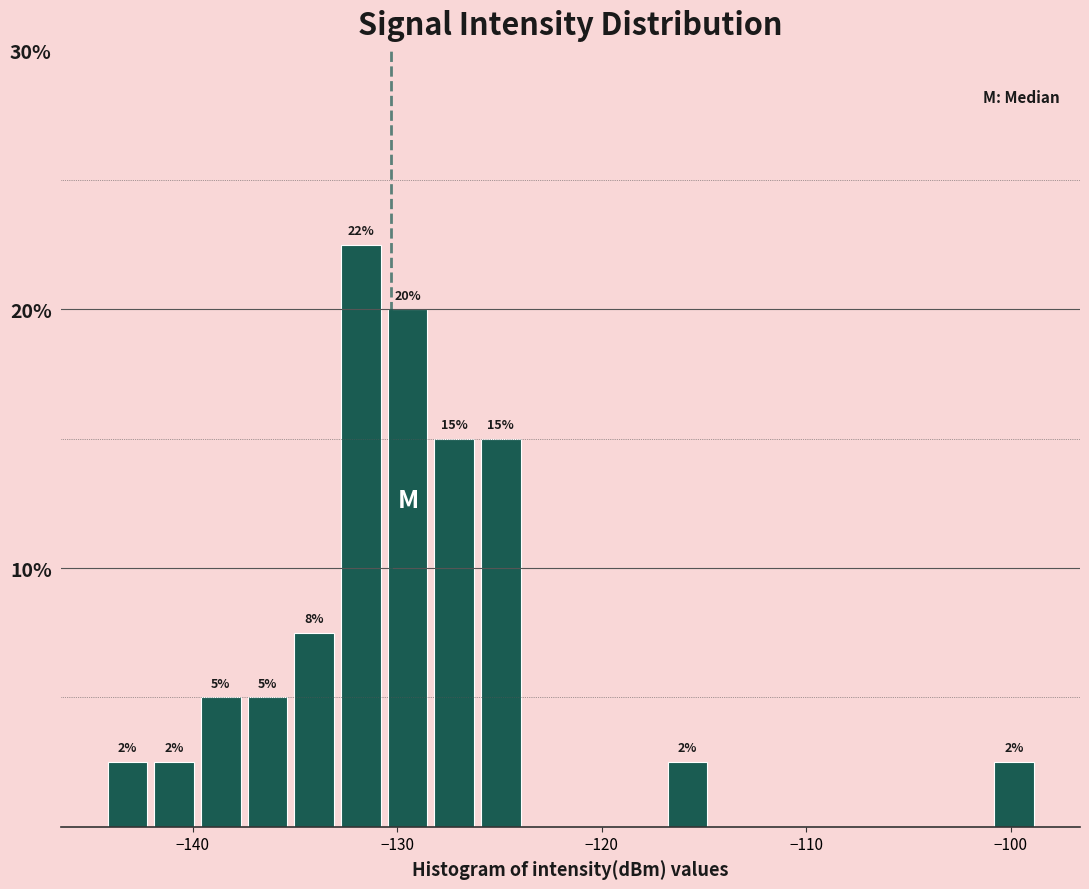

Around what value on the x-axis is the tallest bar? Give the approximate position of its centre, as read against the axis.

-132